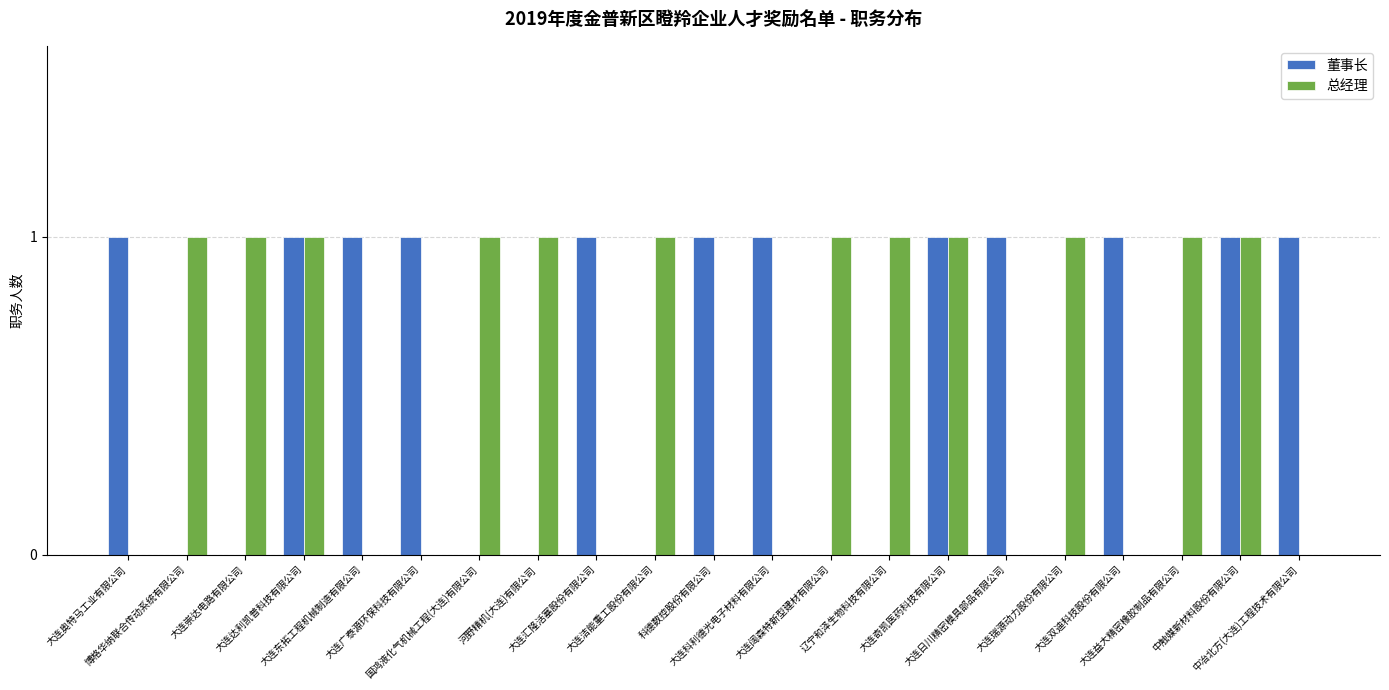

Reading left to right, list all the values displayed in this chart.

董事长: 大连奥特马工业有限公司=1	博格华纳联合传动系统有限公司=0	大连崇达电路有限公司=0	大连达利凯普科技有限公司=1	大连东拓工程机械制造有限公司=1	大连广泰源环保科技有限公司=1	国鸿液化气机械工程(大连)有限公司=0	河野精机(大连)有限公司=0	大连汇隆活塞股份有限公司=1	大连洁能重工股份有限公司=0	科德数控股份有限公司=1	大连科利德光电子材料有限公司=1	大连阔森特新型建材有限公司=0	辽宁和泽生物科技有限公司=0	大连奇凯医药科技有限公司=1	大连日川精密模具部品有限公司=1	大连瑞源动力股份有限公司=0	大连双迪科技股份有限公司=1	大连益大精密橡胶制品有限公司=0	中触媒新材料股份有限公司=1	中冶北方(大连)工程技术有限公司=1
总经理: 大连奥特马工业有限公司=0	博格华纳联合传动系统有限公司=1	大连崇达电路有限公司=1	大连达利凯普科技有限公司=1	大连东拓工程机械制造有限公司=0	大连广泰源环保科技有限公司=0	国鸿液化气机械工程(大连)有限公司=1	河野精机(大连)有限公司=1	大连汇隆活塞股份有限公司=0	大连洁能重工股份有限公司=1	科德数控股份有限公司=0	大连科利德光电子材料有限公司=0	大连阔森特新型建材有限公司=1	辽宁和泽生物科技有限公司=1	大连奇凯医药科技有限公司=1	大连日川精密模具部品有限公司=0	大连瑞源动力股份有限公司=1	大连双迪科技股份有限公司=0	大连益大精密橡胶制品有限公司=1	中触媒新材料股份有限公司=1	中冶北方(大连)工程技术有限公司=0